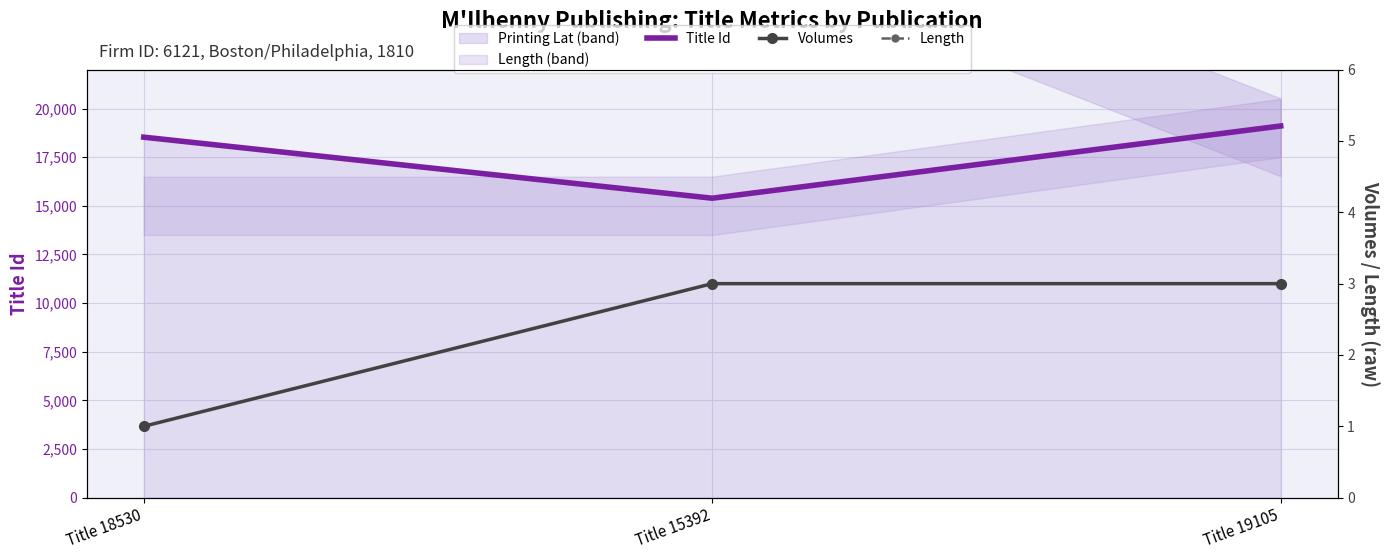

Which series has the widest spread of values?

Title Id